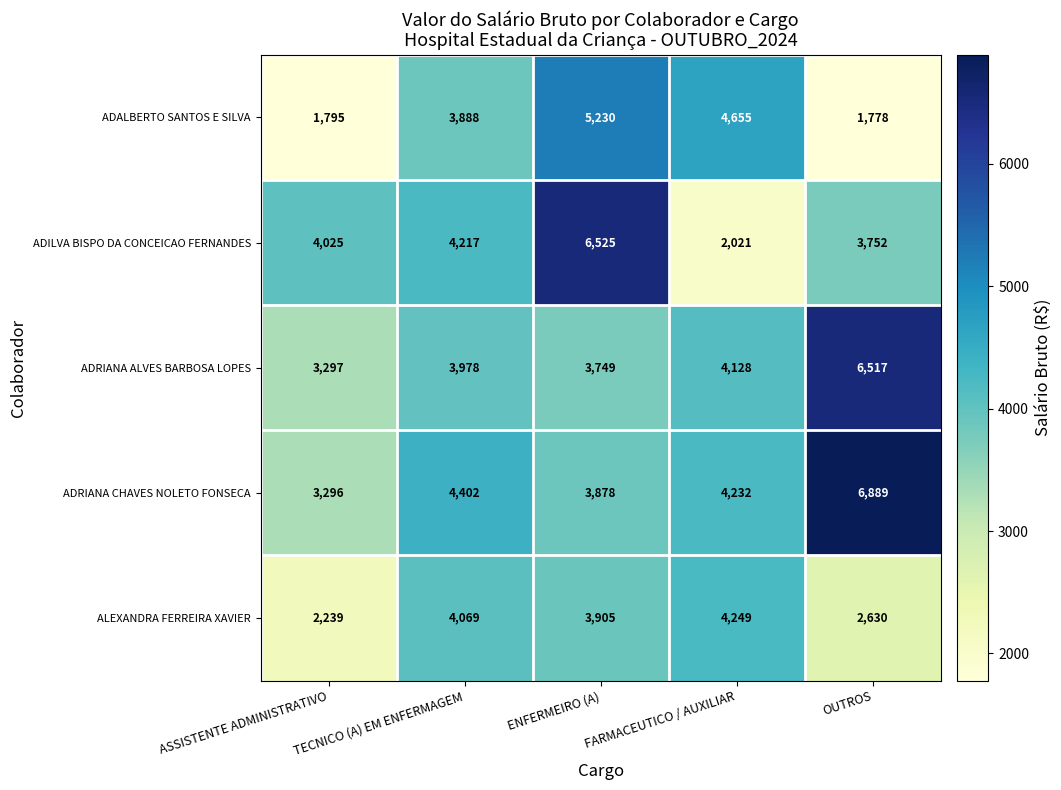

What is the approximate value of ALEXANDRA FERREIRA XAVIER at TECNICO (A) EM ENFERMAGEM, to the nearest 50?

4050